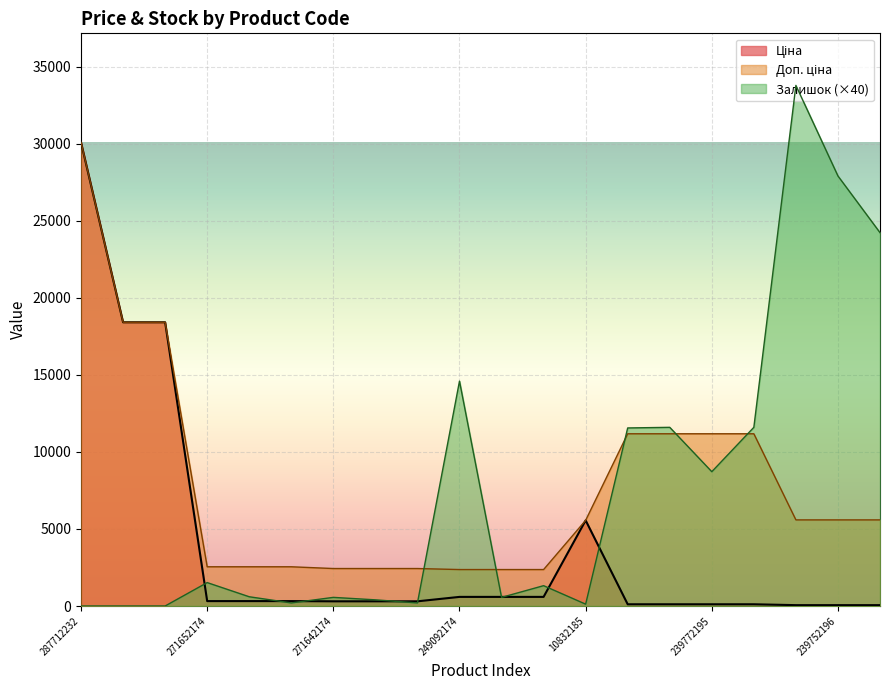

True or false: Ціна and Доп. ціна cross at least once.

False